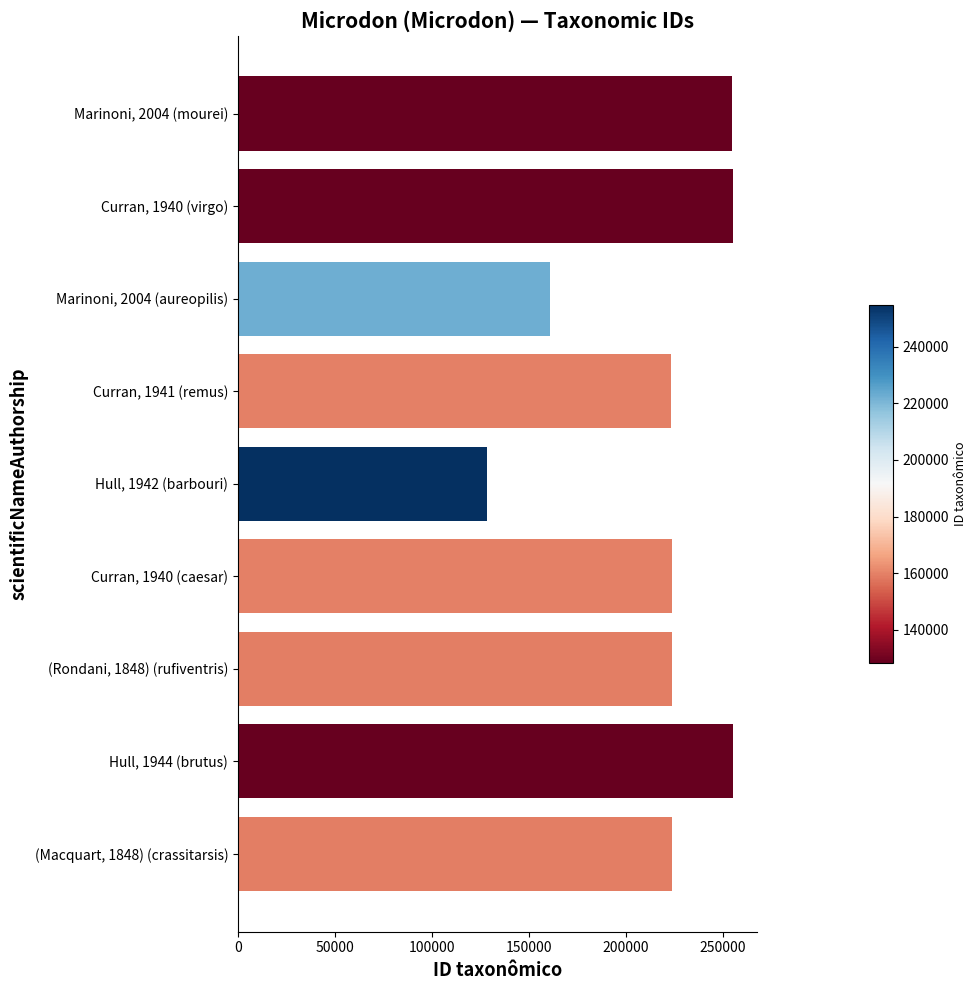

What value does the data have at (Rondani, 1848) (rufiventris), to the nearest 10?

223780